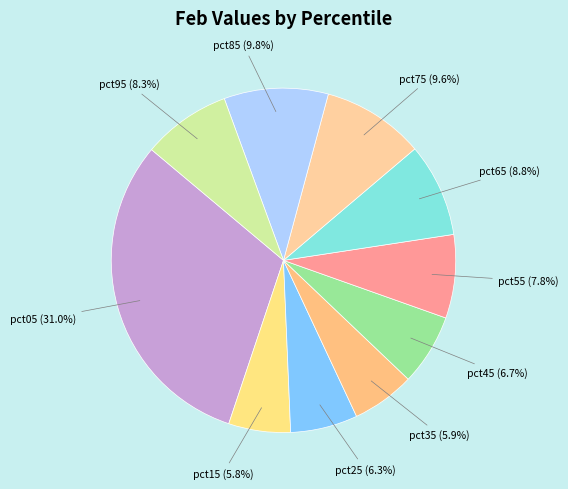

Which category has the biggest portion of the pie?

pct05